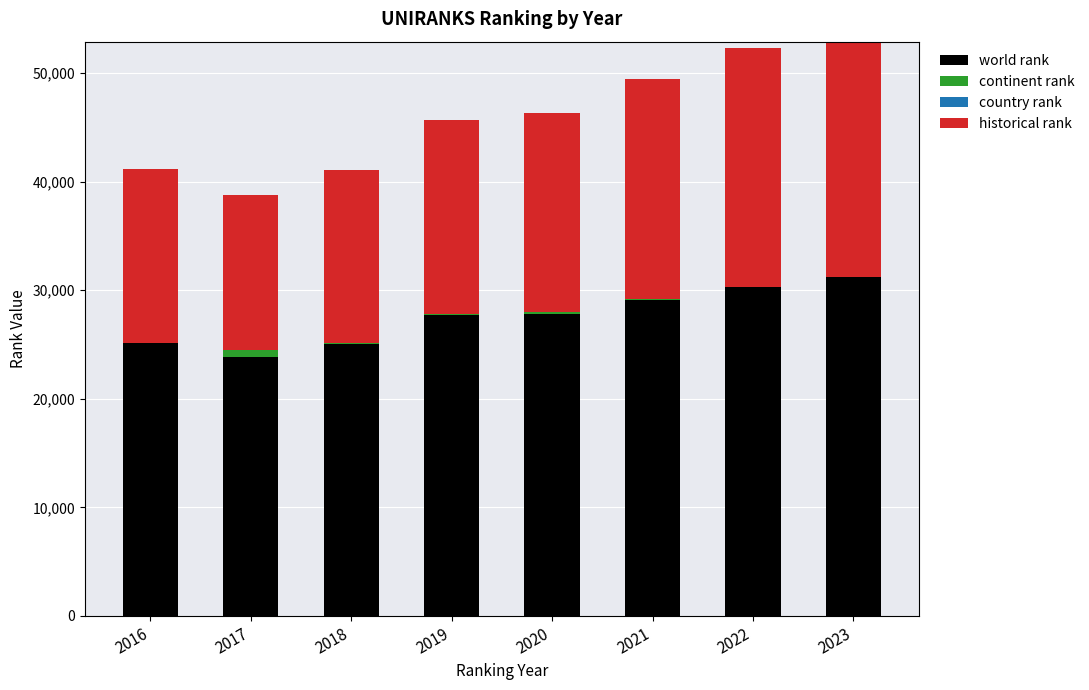

How many data points in continent rank are less than 14399?

4